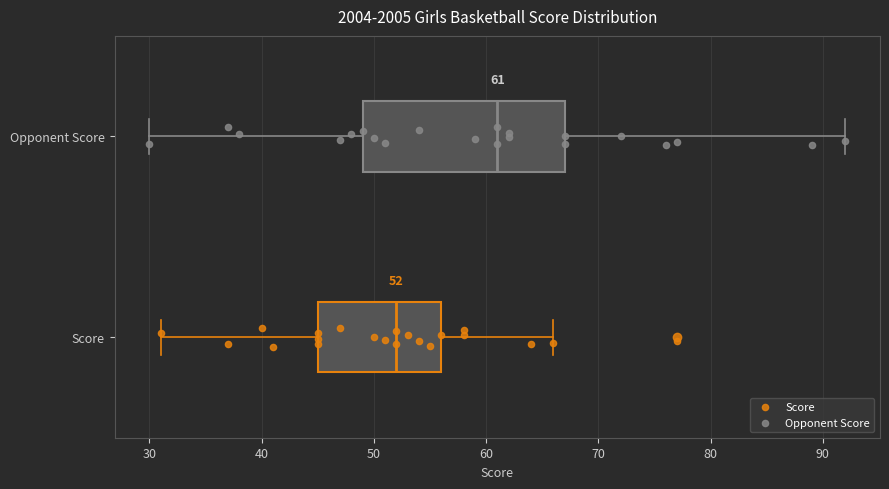

Comparing the boxes themselves (not the whiskers), which one is the widest?

Opponent Score